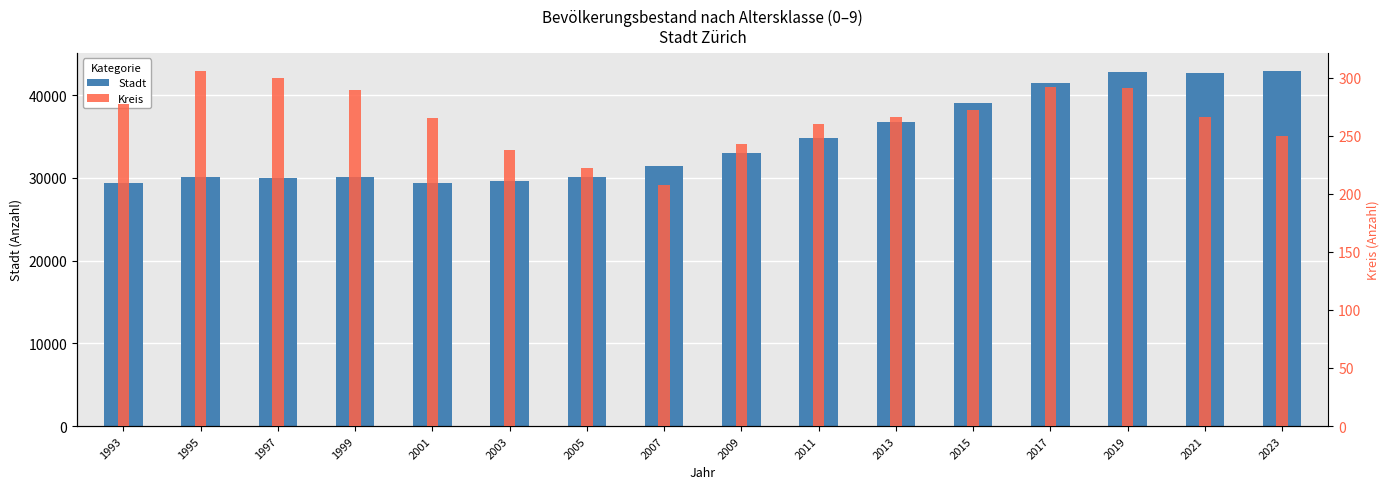

Which label corresponds to the largest value in the chart?

2023